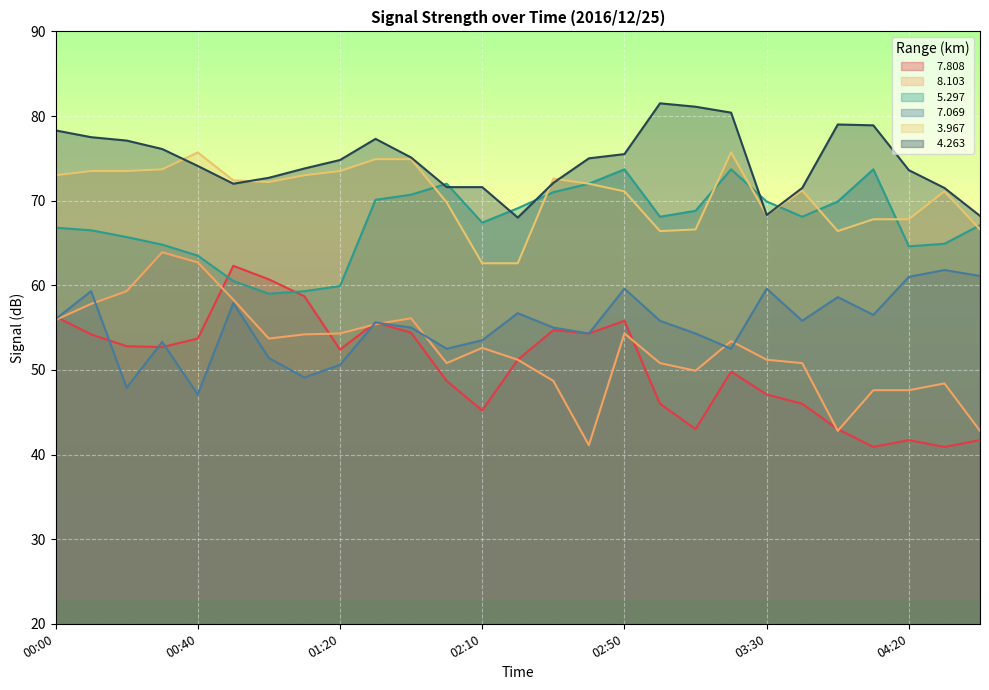

At 00:00, list the series in order from smallest to largest.

  8.103,   7.069,   7.808,   5.297,   3.967,   4.263